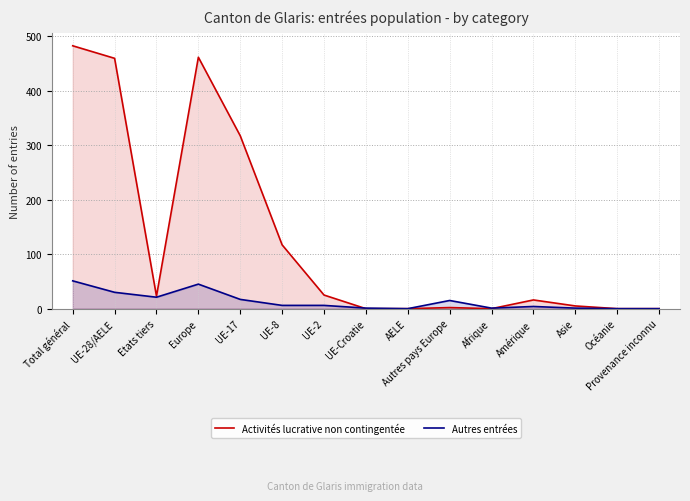

Count the number of categories in the chart.

15